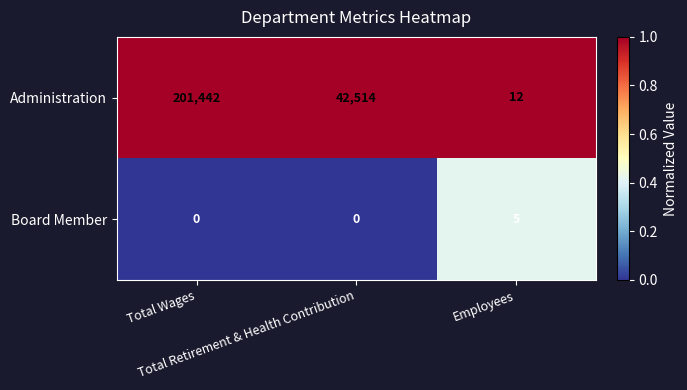

Which series has the largest total across all categories?

Administration